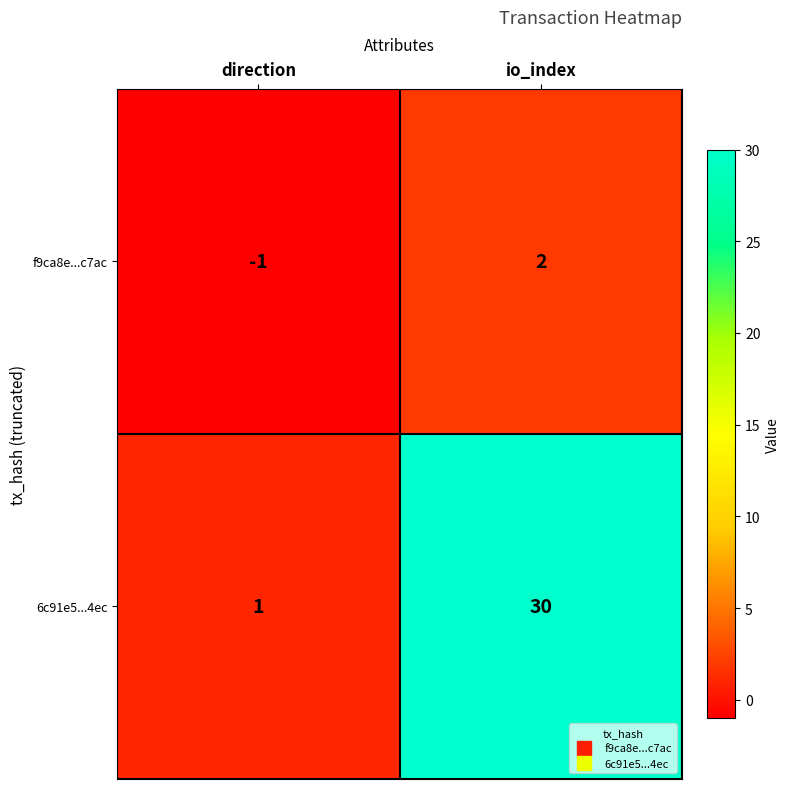

Is it true that f9ca8e...c7ac equals -1 at direction?

True